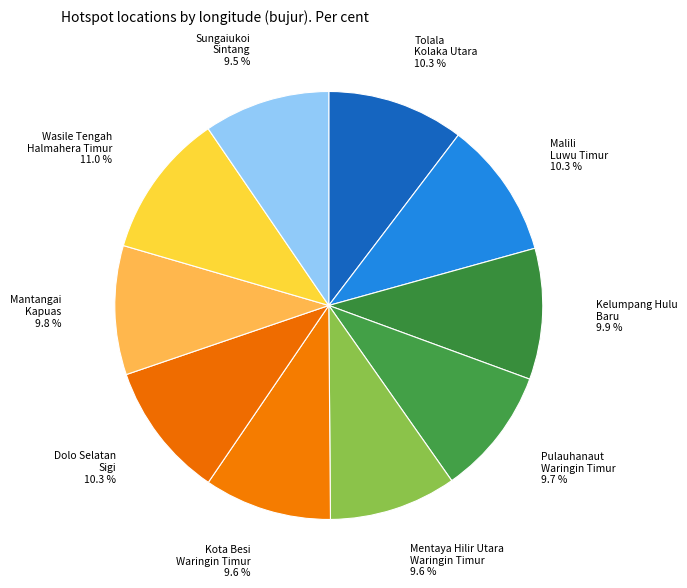

Combined, do Tolala Kolaka Utara and Mentaya Hilir Utara Waringin Timur account for over 50%?

No